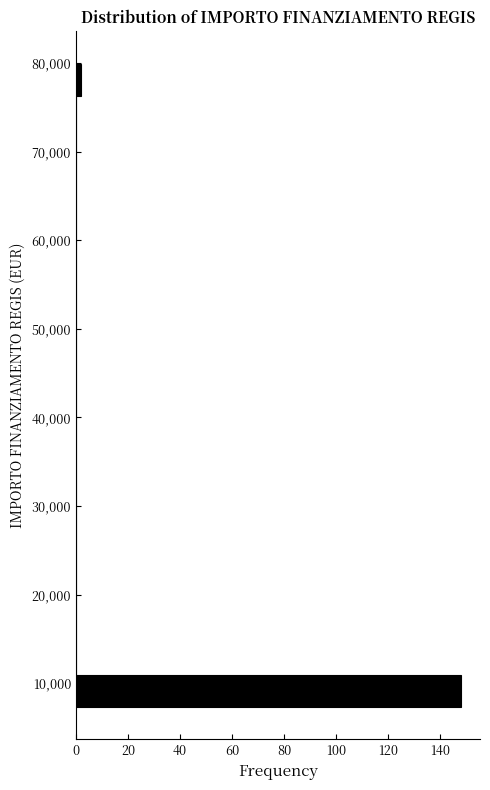

Read against the y-axis, roughly where is the centre of the longest bar?

9000